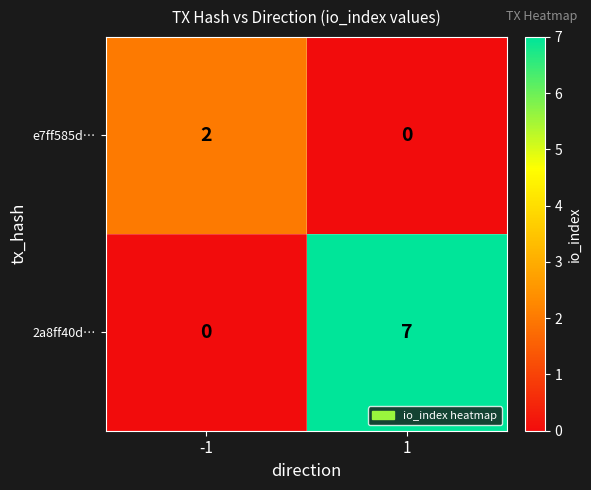

What is the difference between the maximum and minimum values in the 2a8ff40d… series?

7